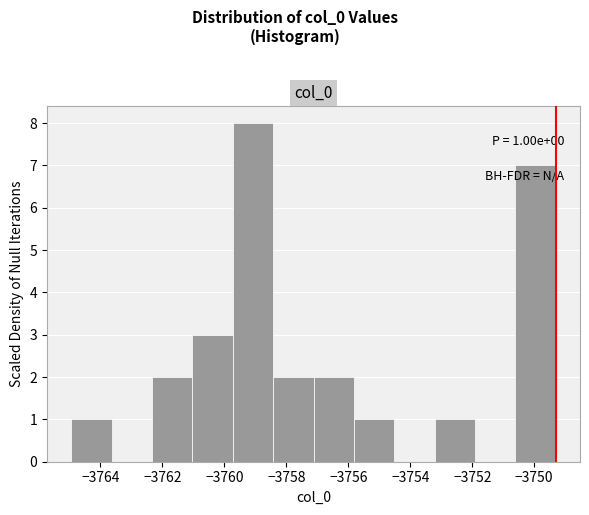

Over which range of the x-axis is the bar tallest?

-3759.8 to -3758.4